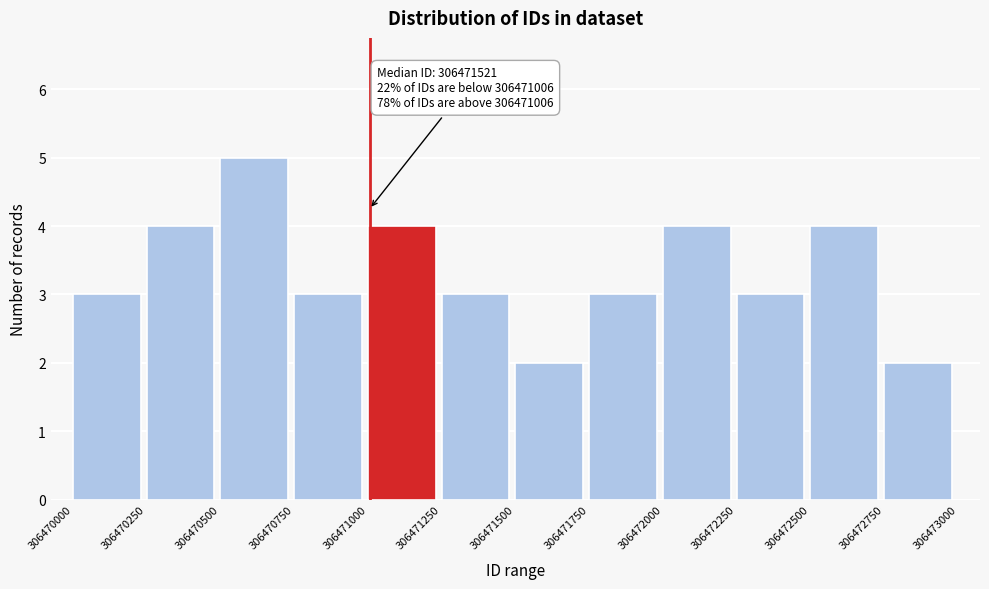

Which range on the x-axis has the tallest bar?

306470500 to 306470750